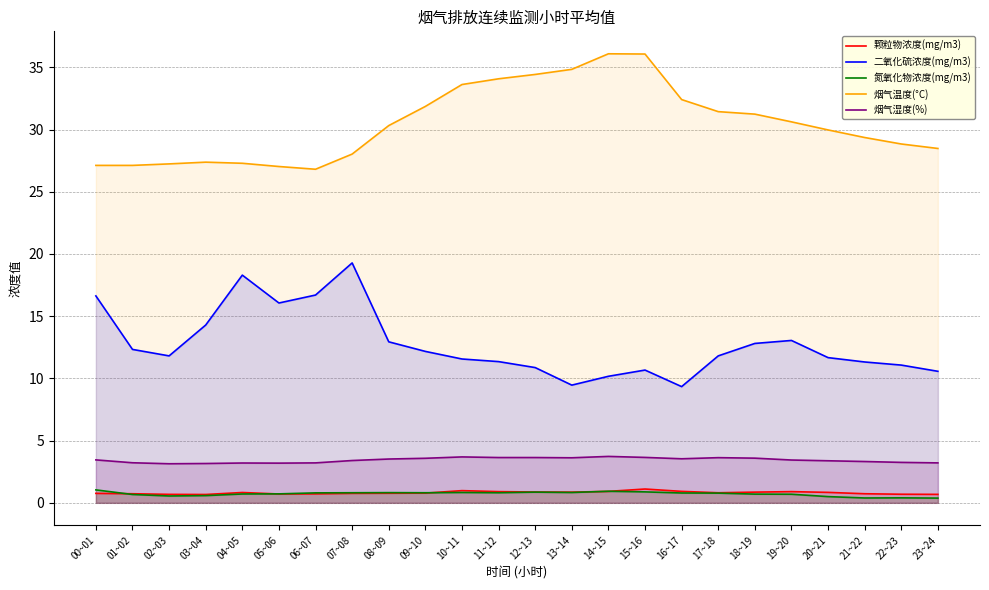

Which category has the lowest value in the 烟气温度(°C) series?

06~07